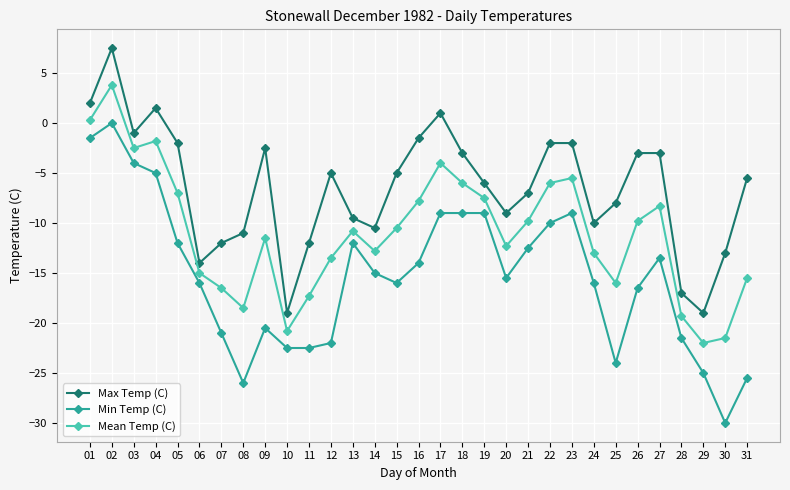

Is the value of Max Temp (C) at 21 greater than the value of Min Temp (C) at 07?

Yes